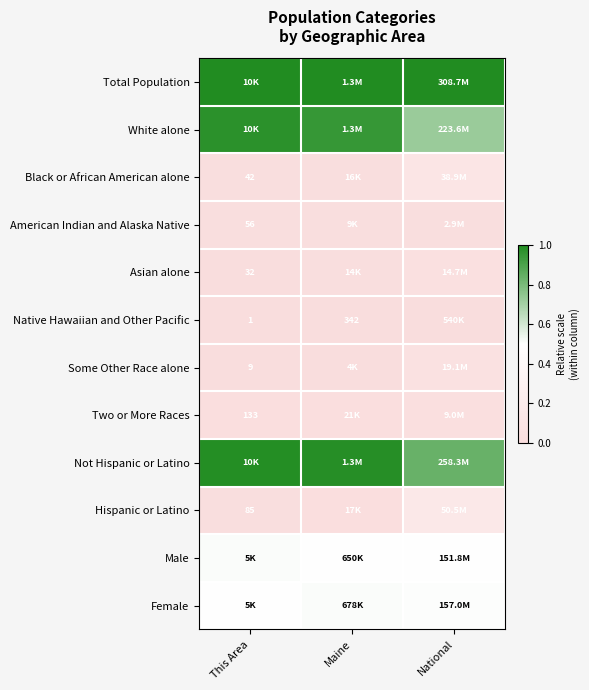

How many categories are shown in the chart?

3